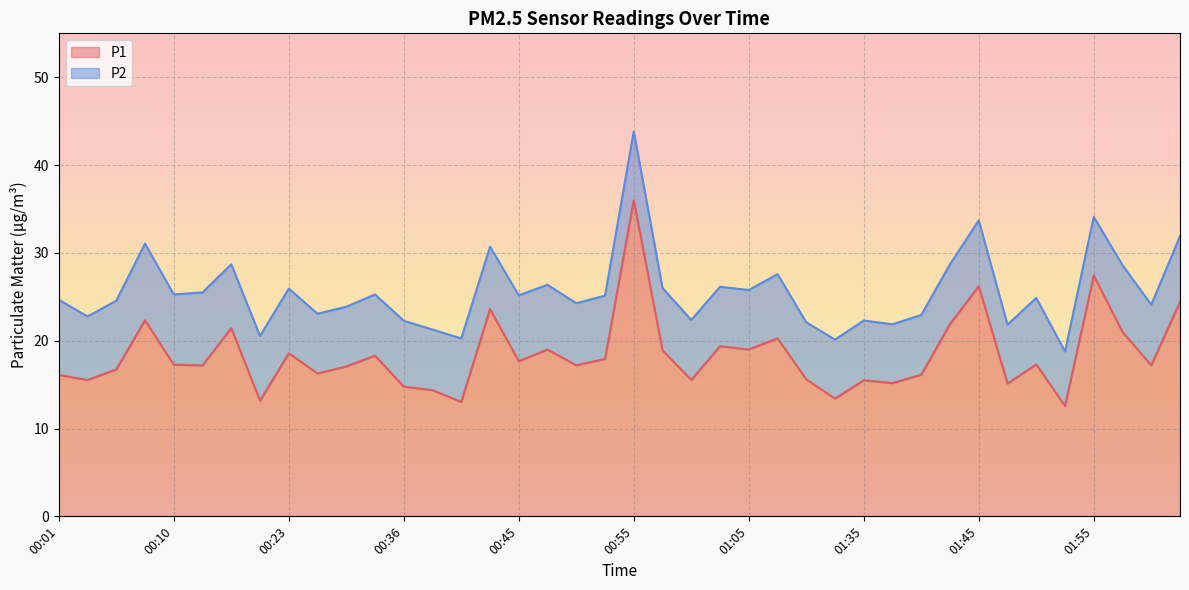

Which category has the highest value in the P1 series?

00:55